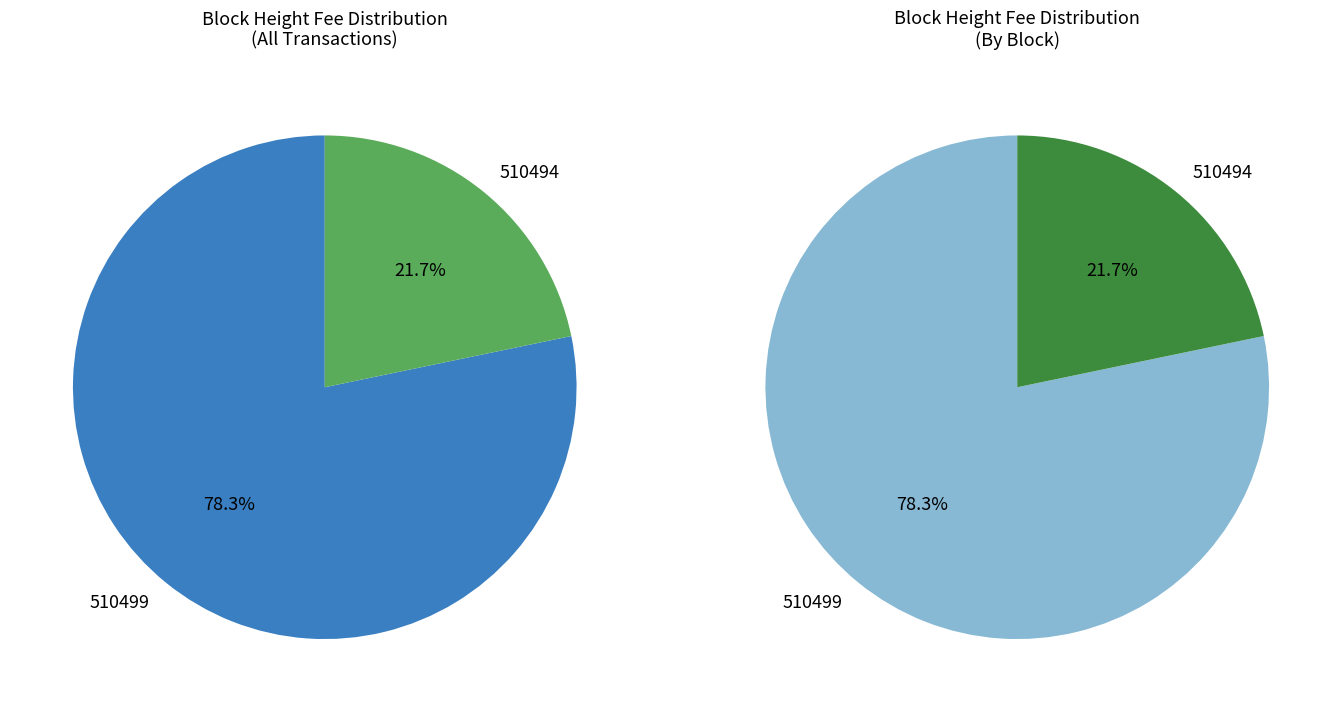

Combined, what portion of the pie is 510494 and 510499?

100.0%